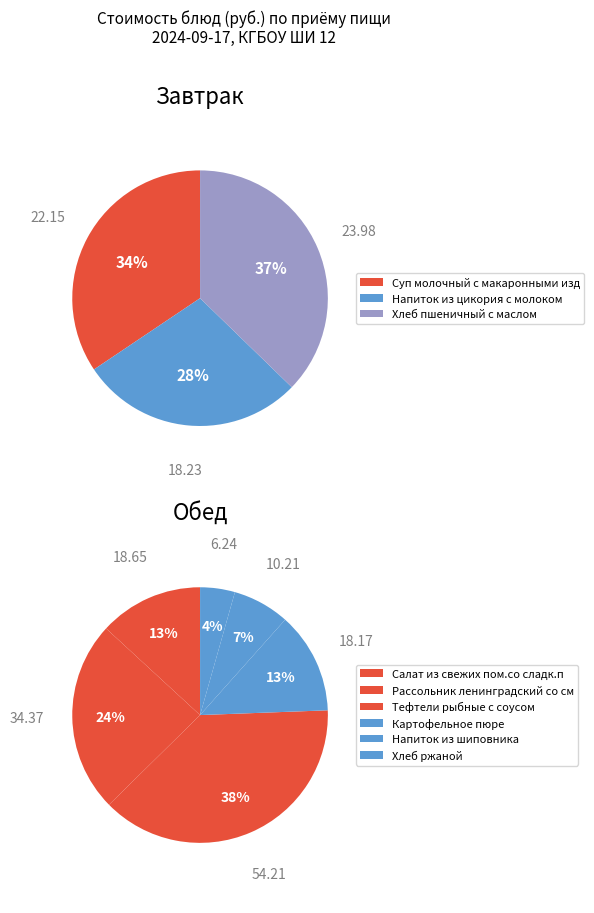

Between Салат из свежих пом.со сладк.перцем and Тефтели рыбные с соусом, which is larger?

Тефтели рыбные с соусом